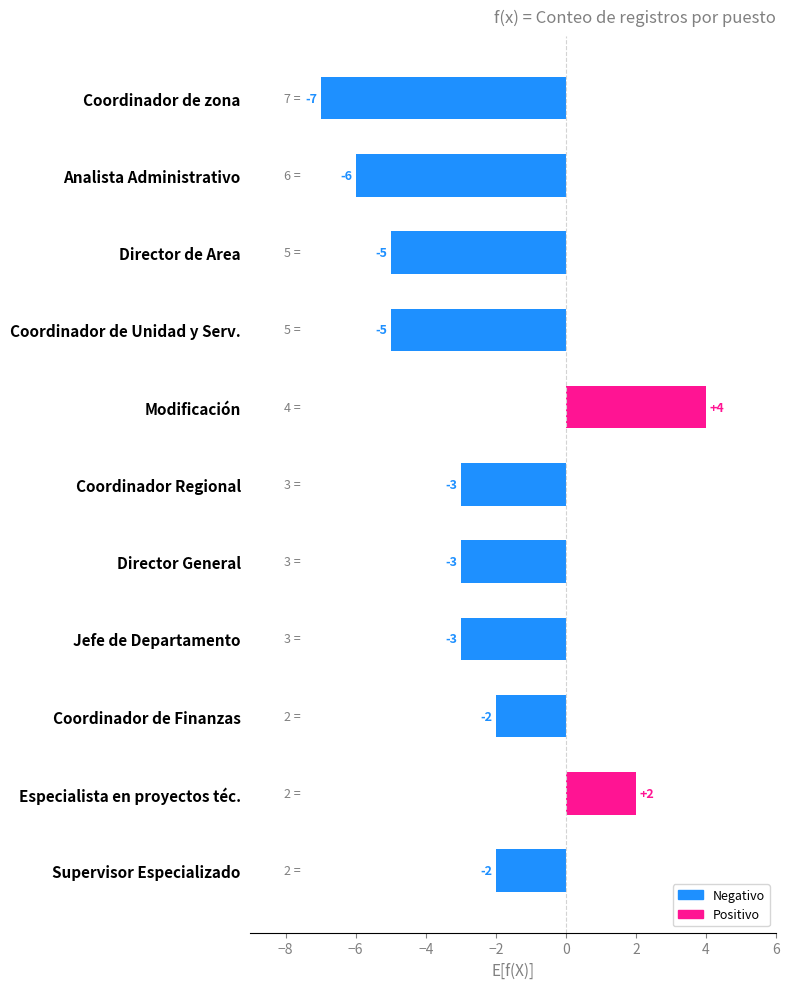

Which has a higher value, Coordinador de Unidad y Serv. or Especialista en proyectos téc.?

Especialista en proyectos téc.